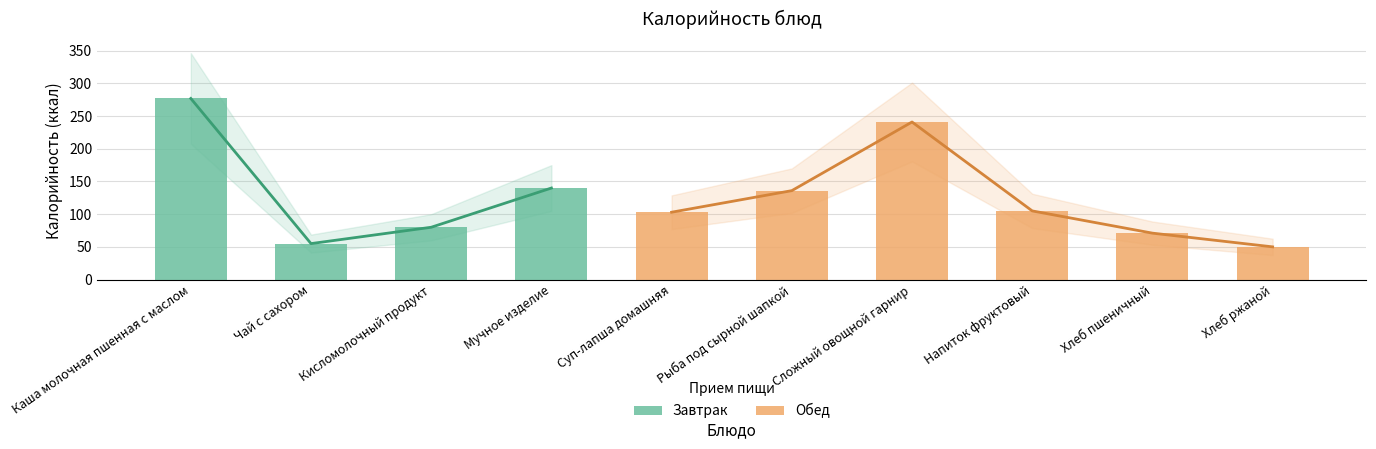

Reading left to right, transcribe all the data shown in this chart.

Каша молочная пшенная с маслом=277	Чай с сахором=55	Кисломолочный продукт=80	Мучное изделие=140	Суп-лапша домашняя=103	Рыба под сырной шапкой=136	Сложный овощной гарнир=241	Напиток фруктовый=105	Хлеб пшеничный=71	Хлеб ржаной=50